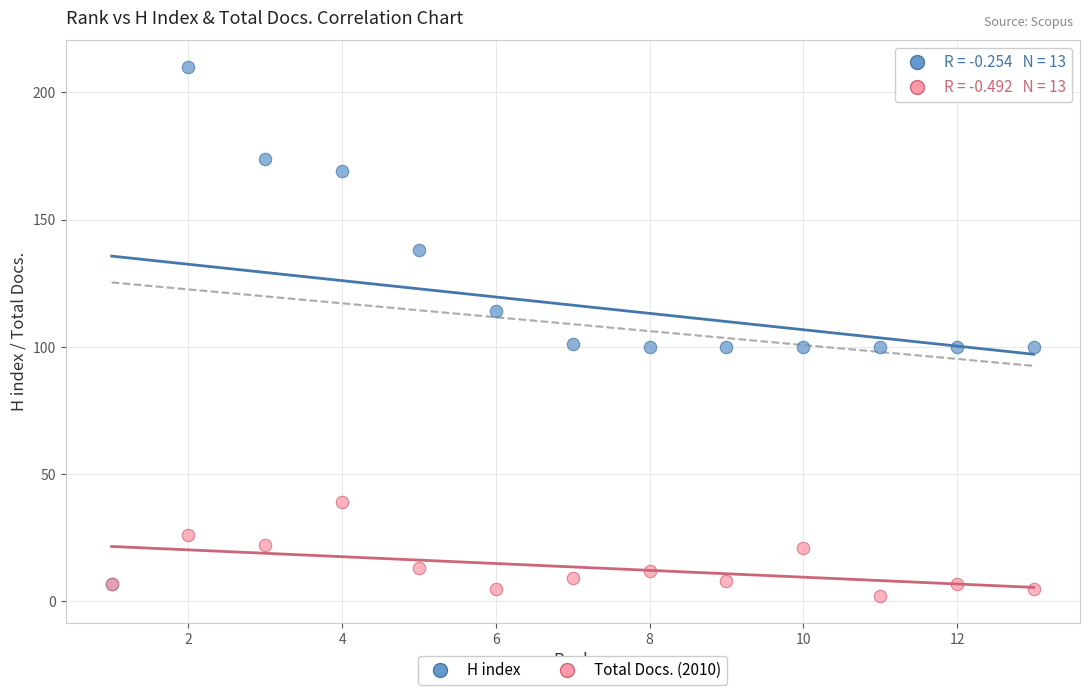

What are all the series names shown in the legend?

H index, Total Docs. (2010)